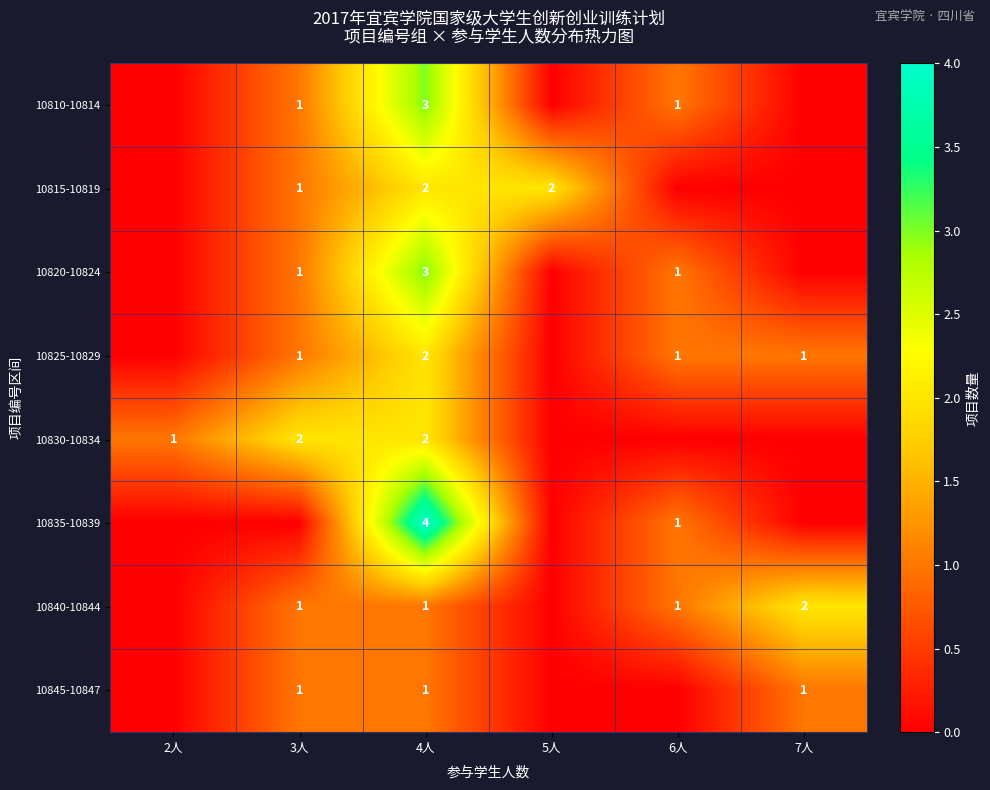

Which label corresponds to the largest value in the chart?

4人